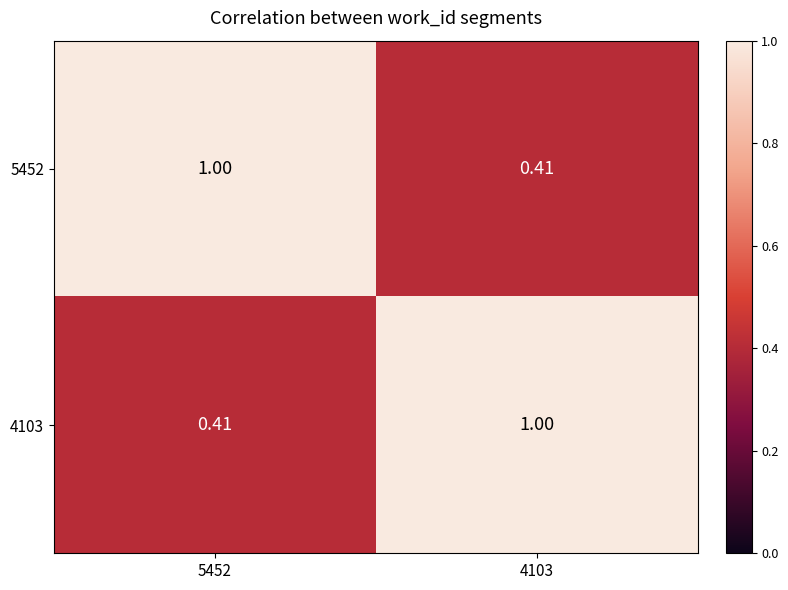

Is the value of 4103 at 5452 greater than the value of 5452 at 5452?

No